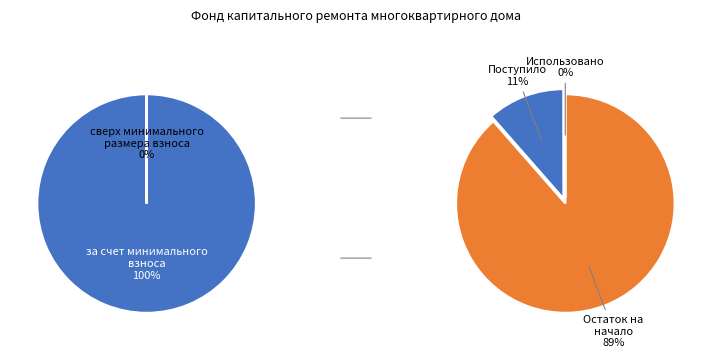

What is the largest slice in the pie chart?

за счет минимального взноса